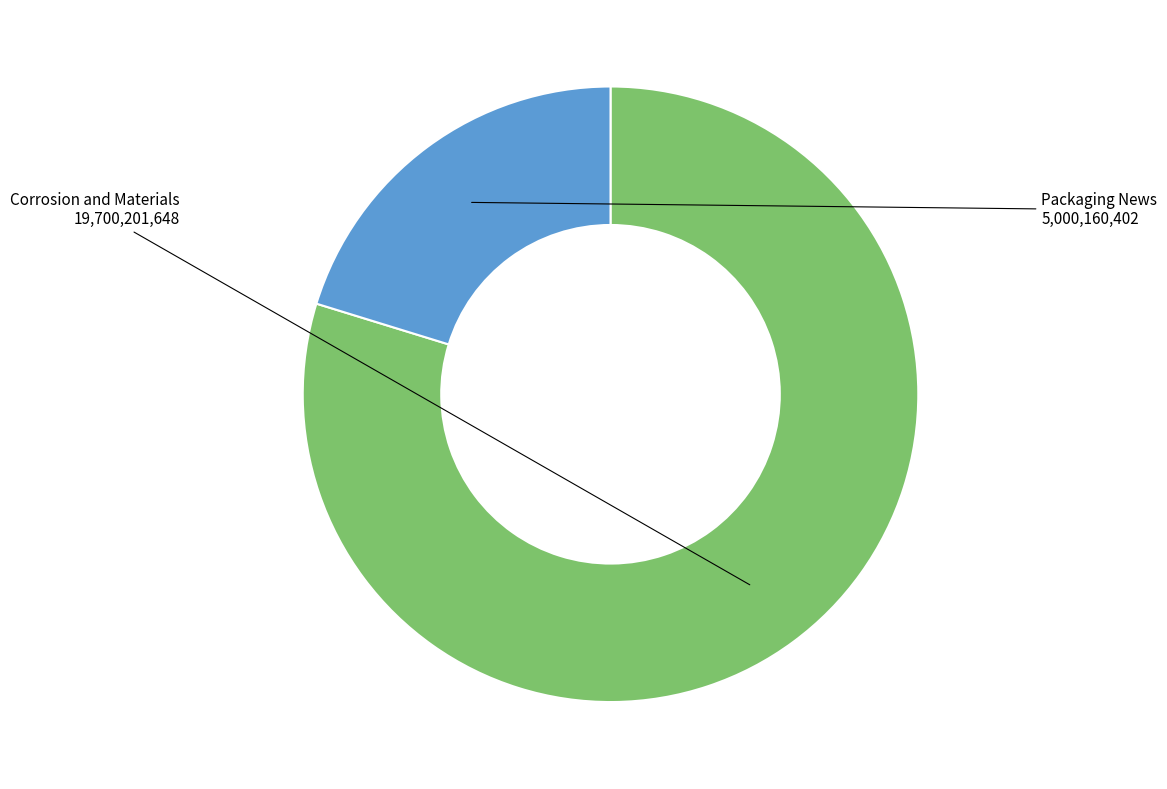

True or false: Corrosion and Materials accounts for 80% of the total.

True